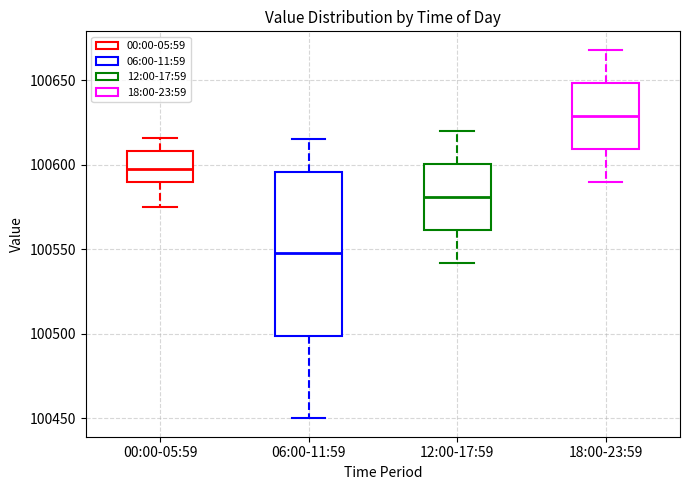

Where is the upper edge of the box for 18:00-23:59 on the y-axis? The values are not printed on the chart, so give them approximately, as read against the axis.

100650